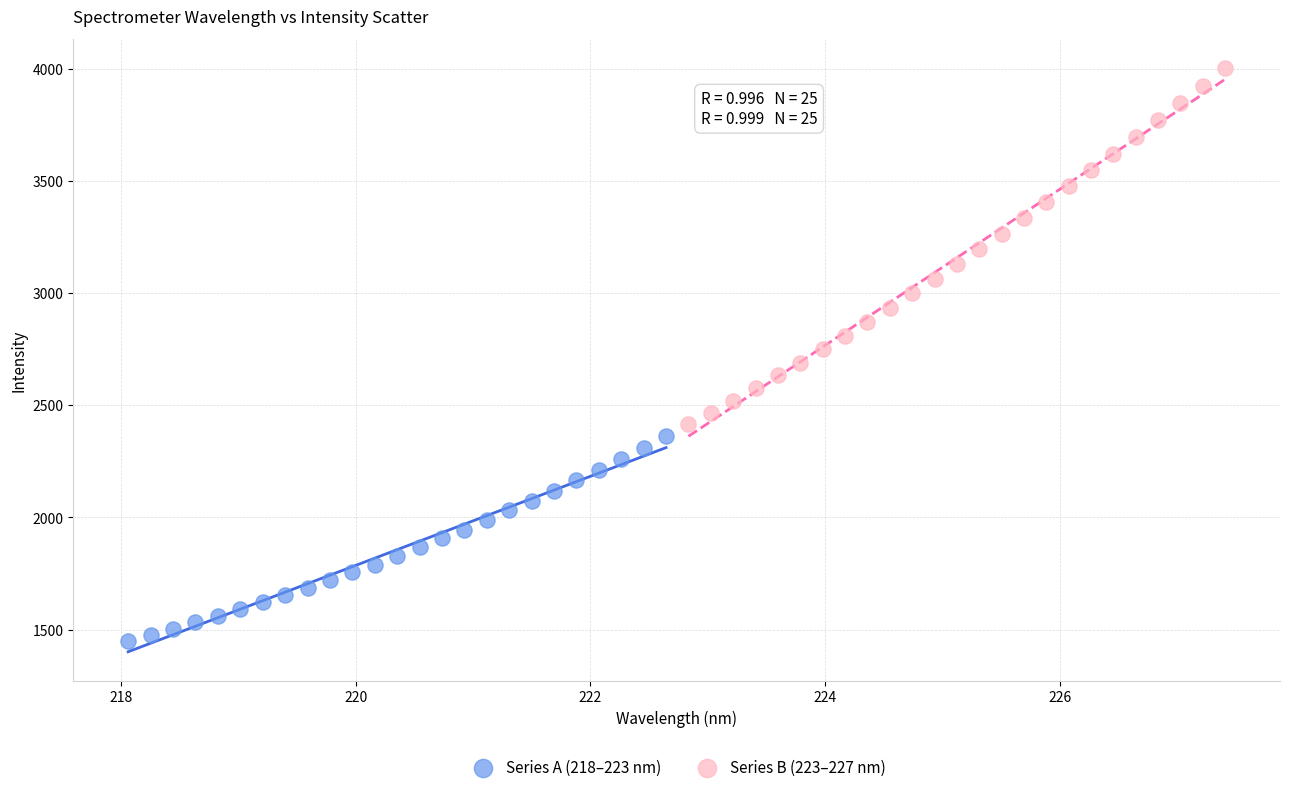

Which series has the largest Y range (max minus min)?

Series B (223–227 nm)